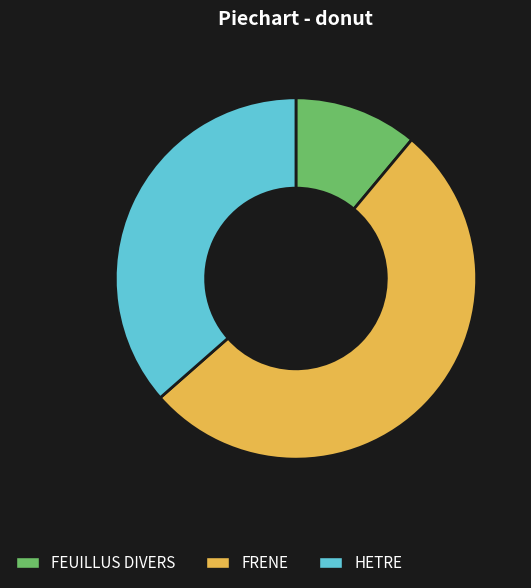

Count the number of slices in the pie.

3